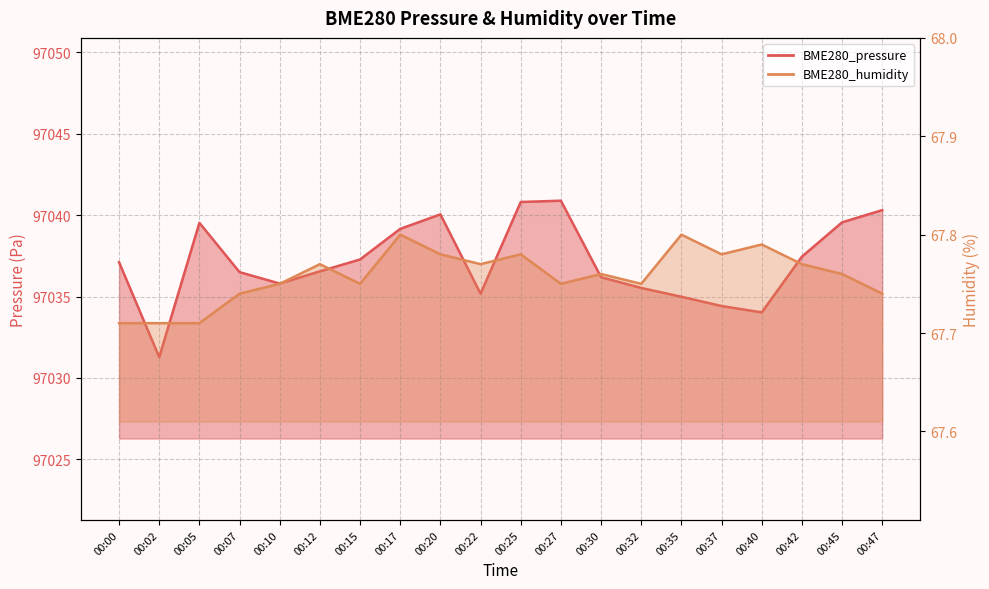

At which label is BME280_humidity closest to 67?

00:00